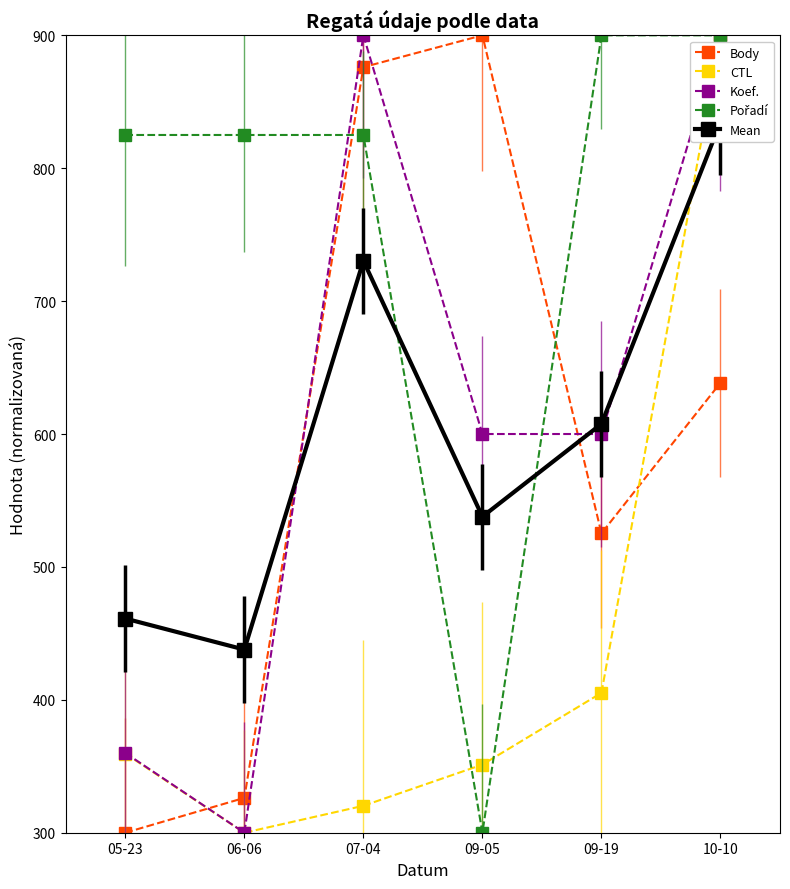

What is the total value across all series at 10-10?

4173.2